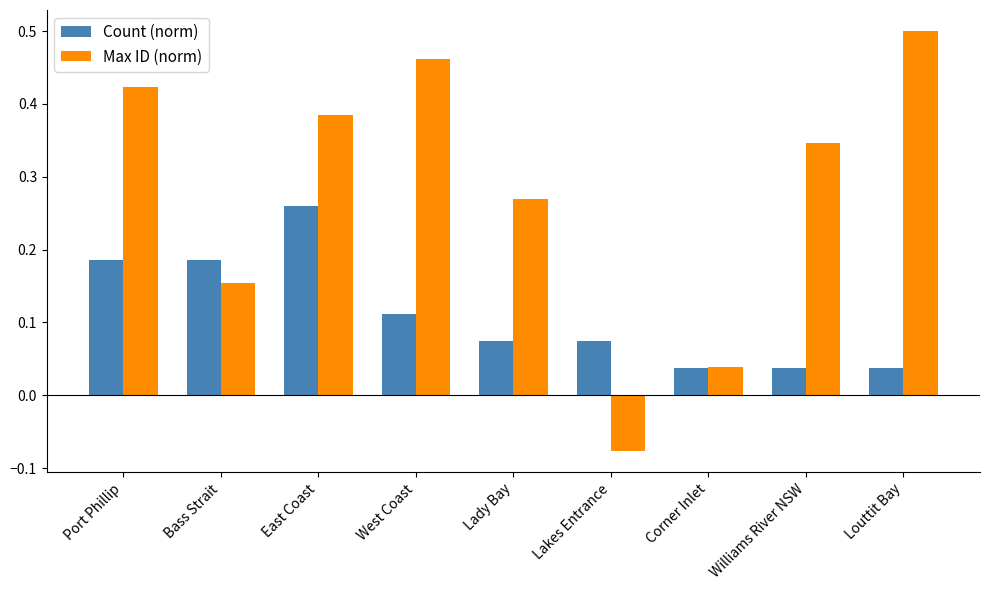

The value of Count (norm) at Port Phillip is 0.3. True or false?

False